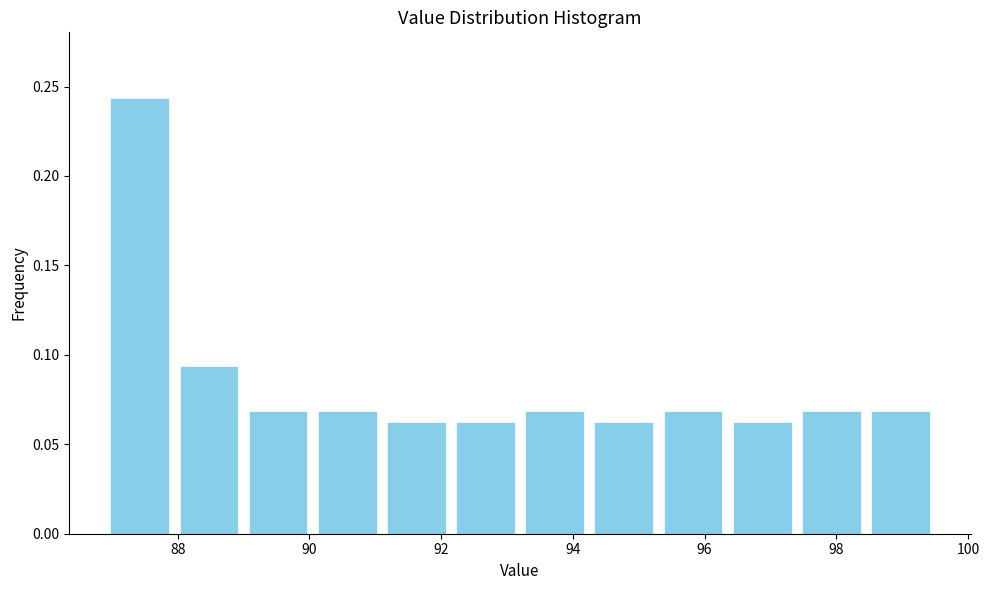

Reading left to right, transcribe this chart: for each bar, give the range it covers on the x-axis and its height. Neither the bar edges nor the heights are printed on the chart, so give them approximately, as read against the axes.

86.90 to 87.95: 0.245
87.95 to 89.00: 0.095
89.00 to 90.05: 0.070
90.05 to 91.10: 0.070
91.10 to 92.15: 0.065
92.15 to 93.20: 0.065
93.20 to 94.25: 0.070
94.25 to 95.30: 0.065
95.30 to 96.35: 0.070
96.35 to 97.40: 0.065
97.40 to 98.45: 0.070
98.45 to 99.50: 0.070